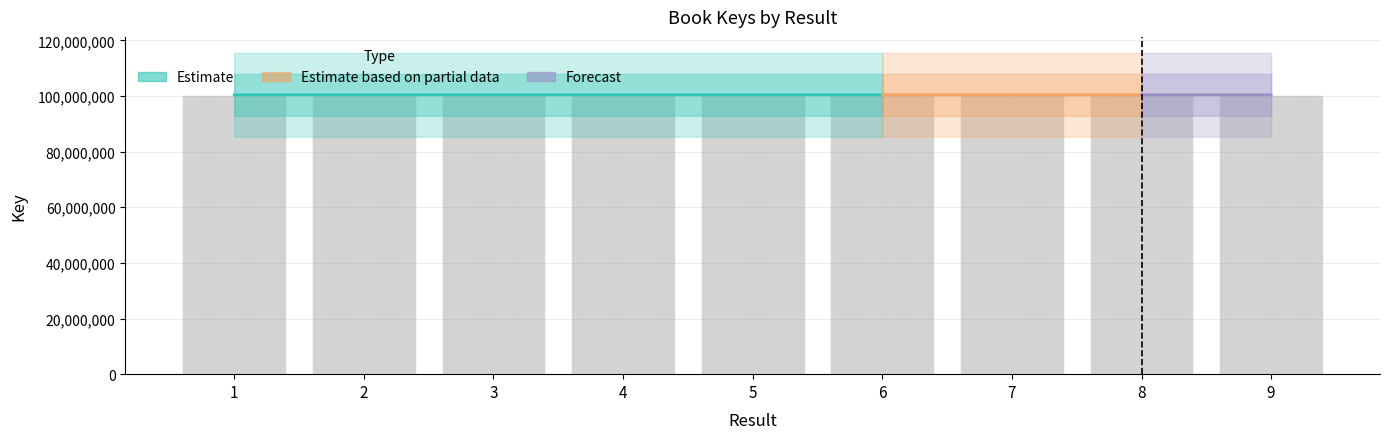

At which label does the data first exceed 100402950?

2